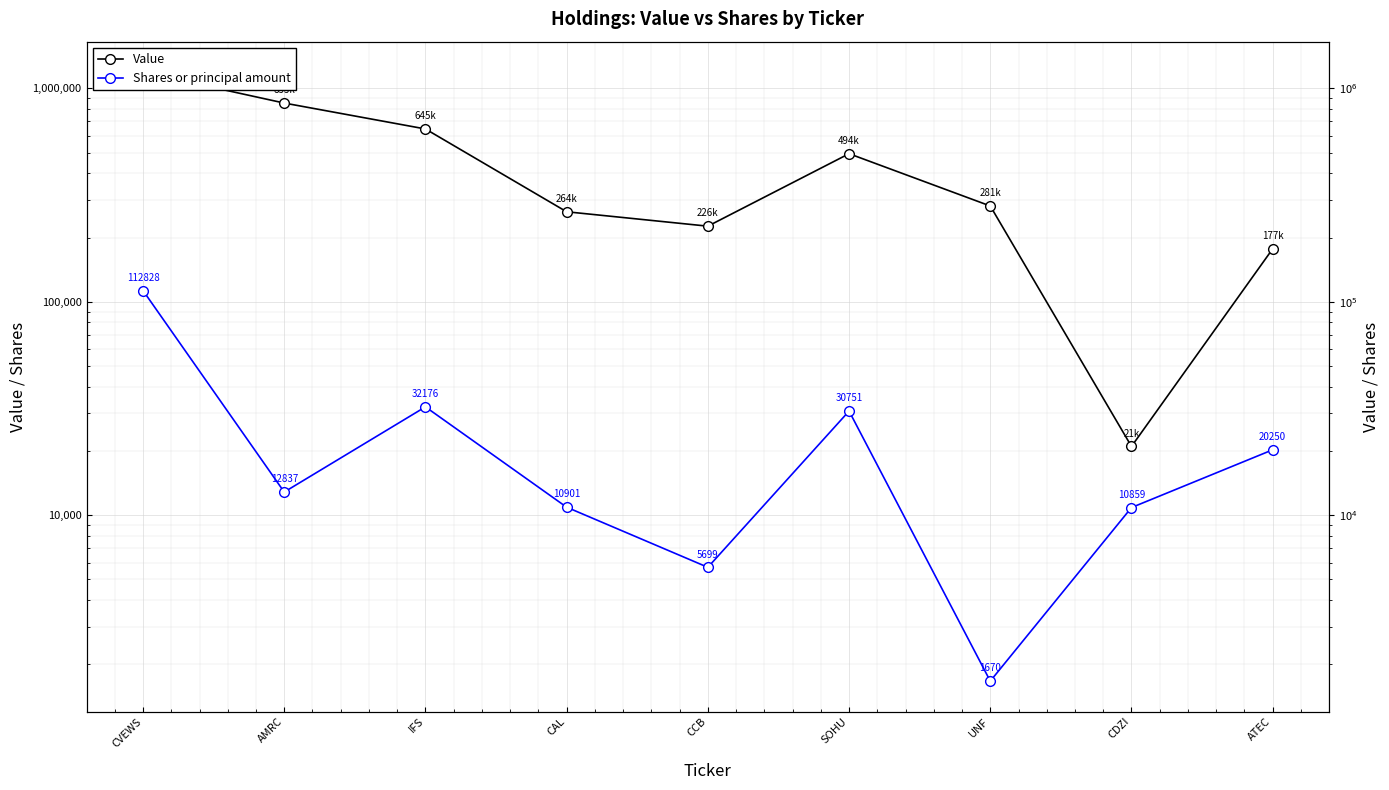

Reading right to left, transcribe all the data shown in this chart.

Value: 177000	21000	281000	494000	226000	264000	645000	853000	1191000
Shares or principal amount: 20250	10859	1670	30751	5699	10901	32176	12837	112828